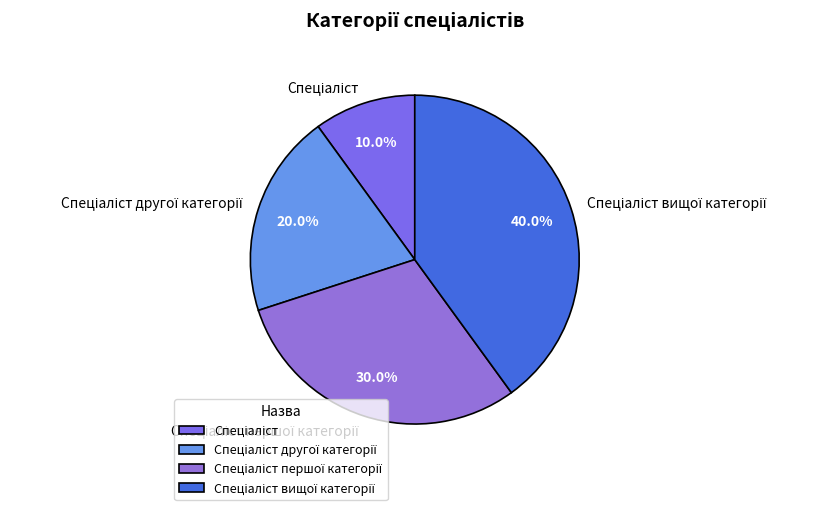

To the nearest percent, what is the difference between the largest and smallest slice percentages?

30%